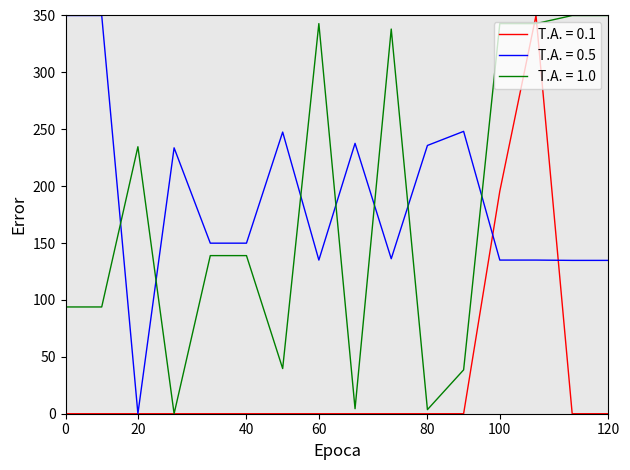

What is the maximum value for T.A. = 0.1?

350.0